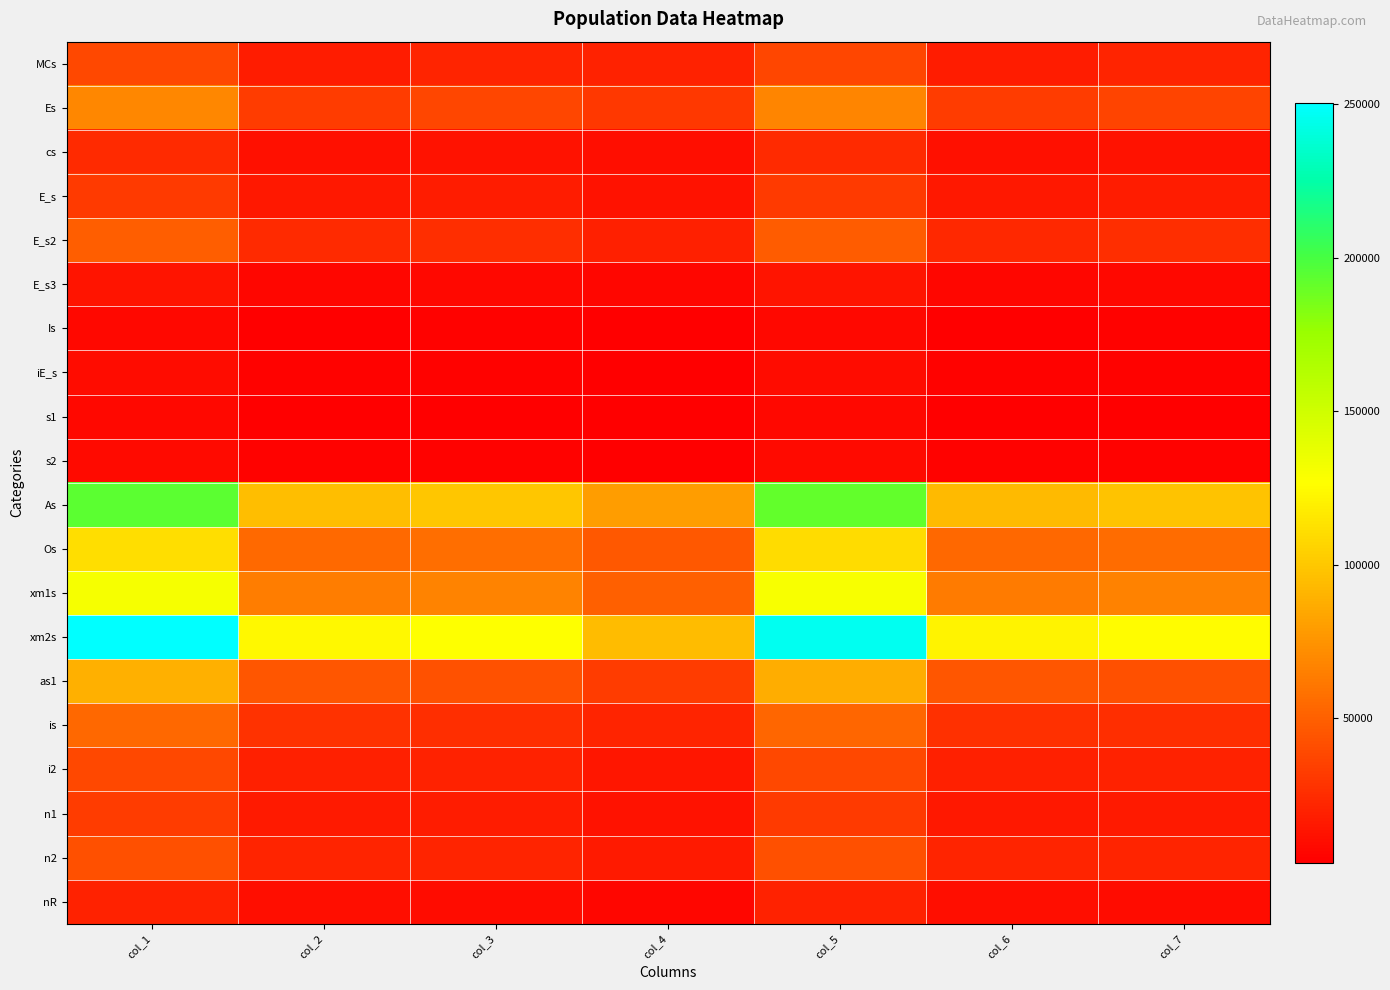

How many data points does each series have?

7